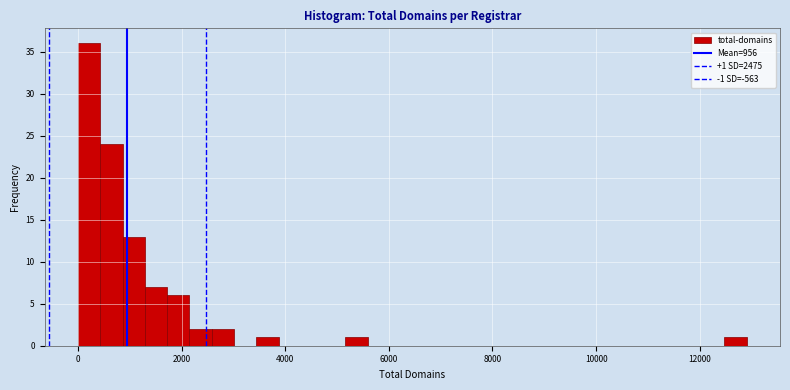

Read against the x-axis, roughly where is the centre of the tallest bar?

200